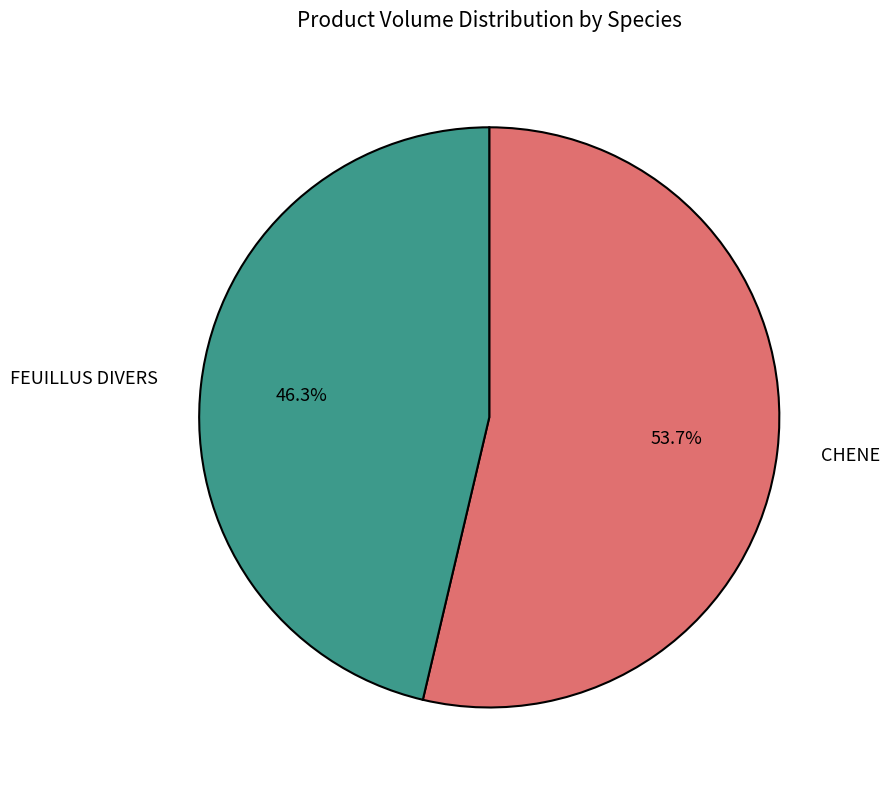

Does any single category account for the majority?

Yes